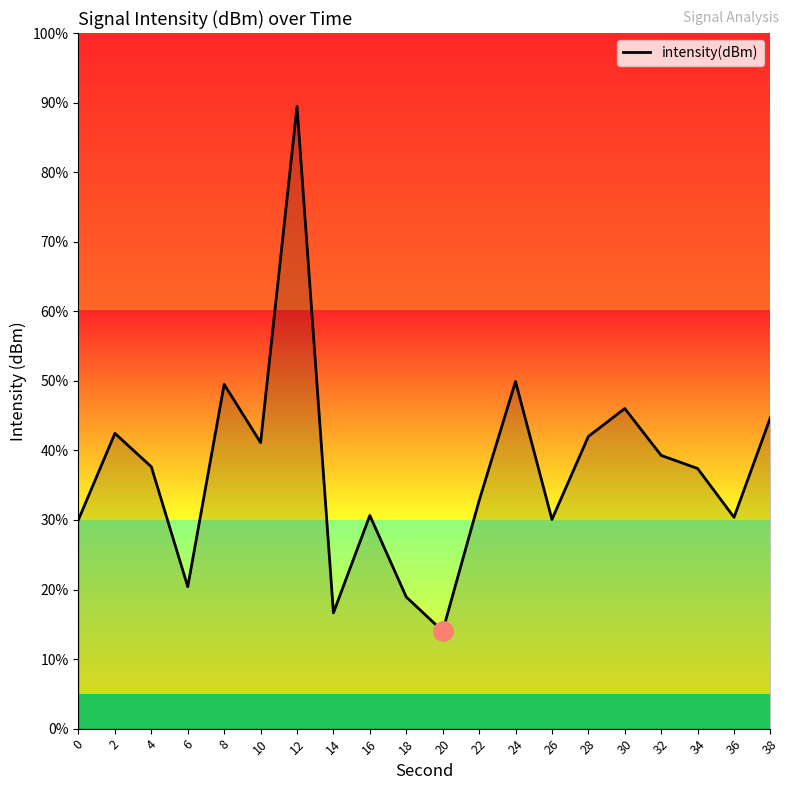

Count the number of data series in this chart.

1